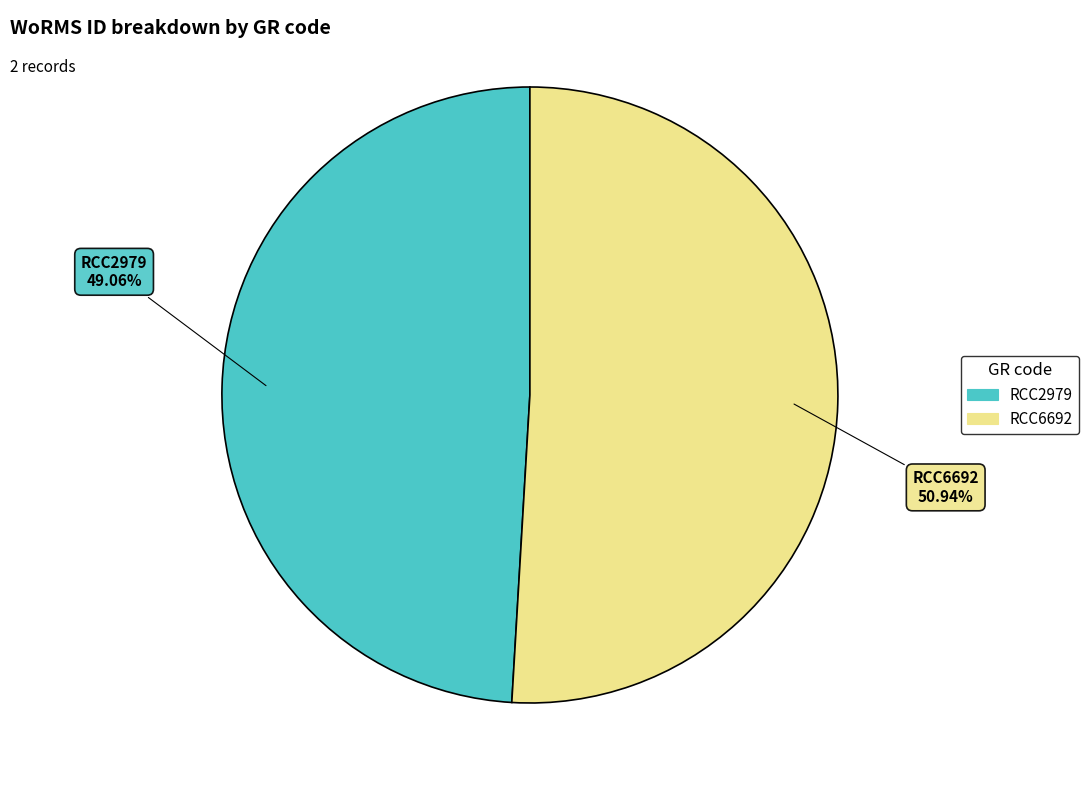

What is the majority slice?

RCC6692